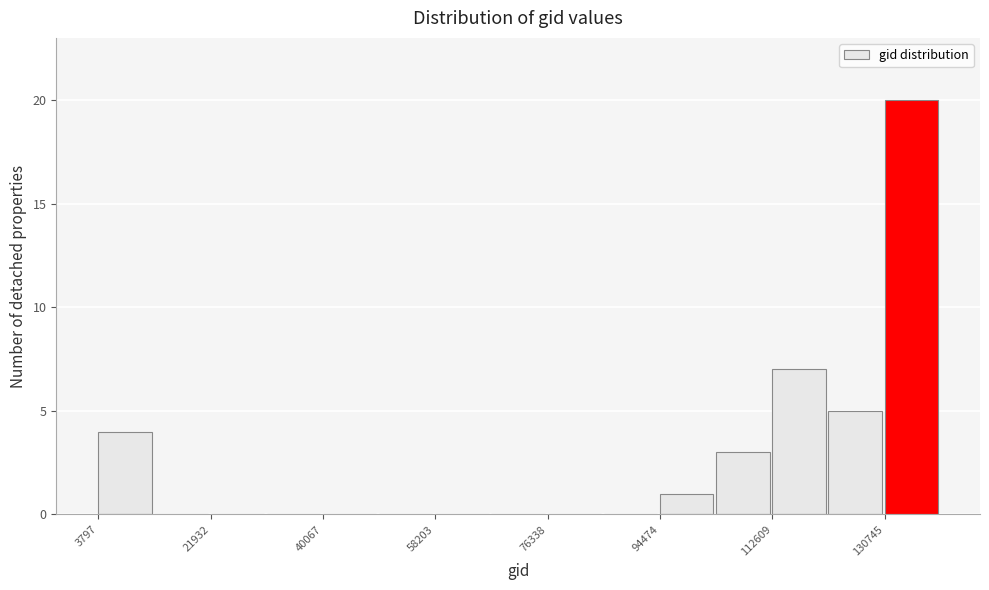

How tall is the bar that spans 112000 to 122000 on the x-axis? Neither the bar edges nor the heights are printed on the chart, so give them approximately, as read against the axes.

7